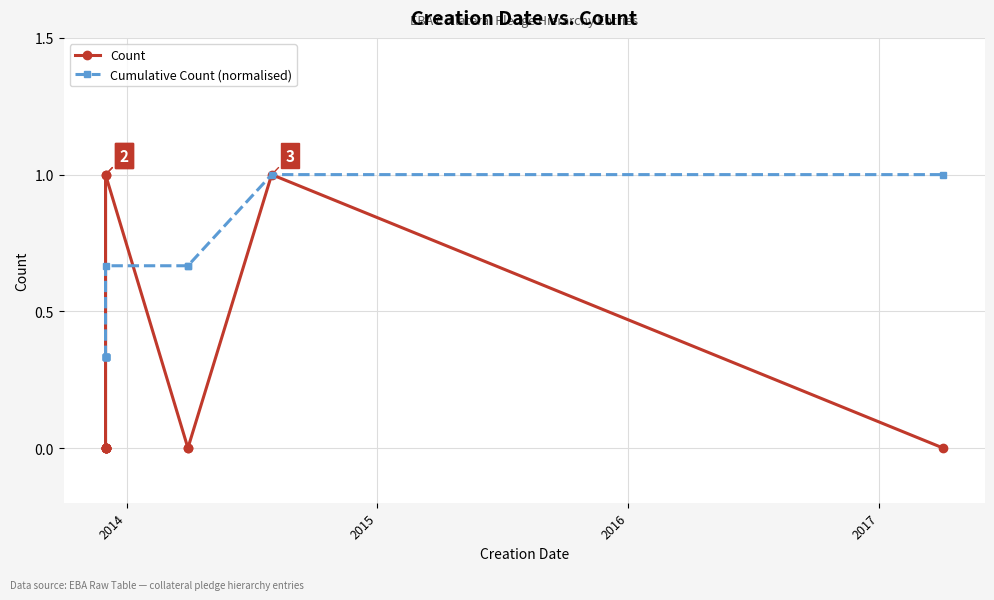

What are all the series names shown in the legend?

Count, Cumulative Count (normalised)